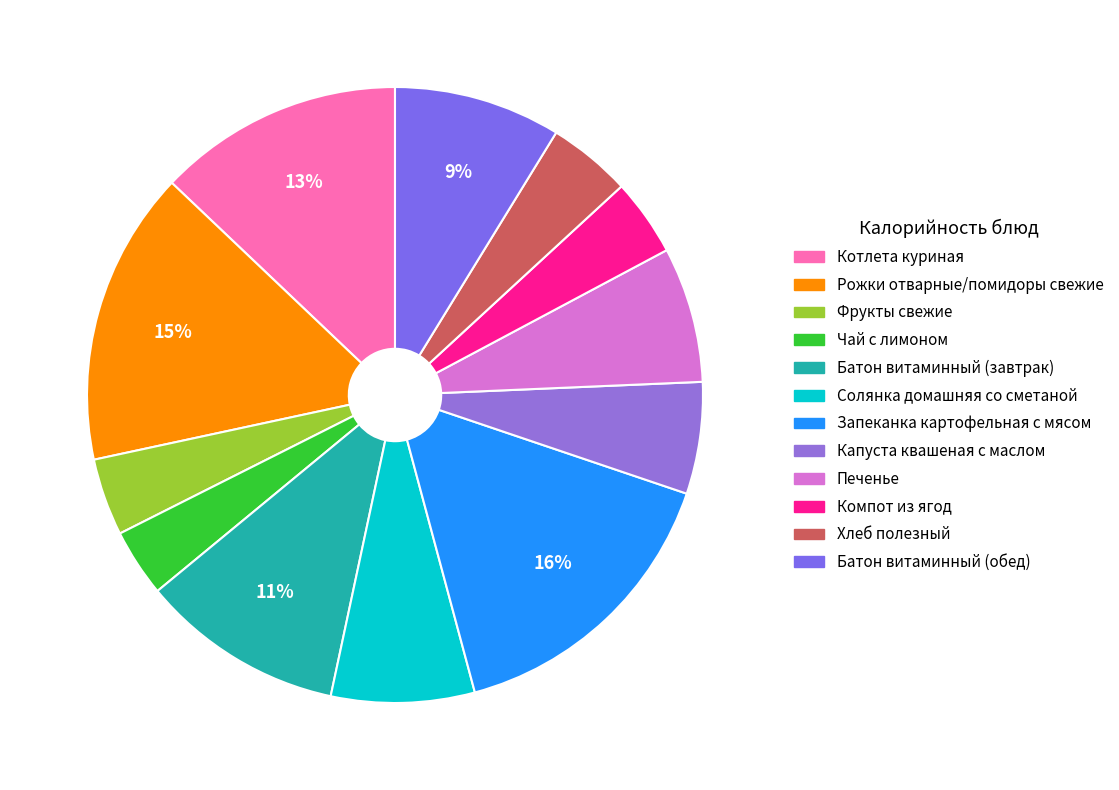

Count the number of slices in the pie.

12